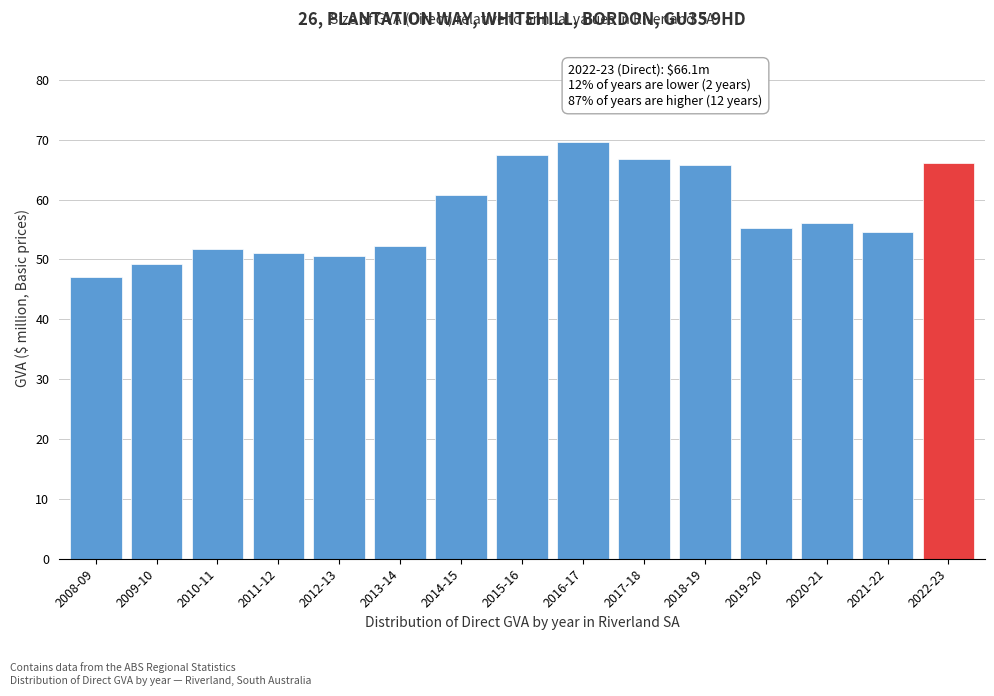

Which label corresponds to the largest value in the chart?

2016-17